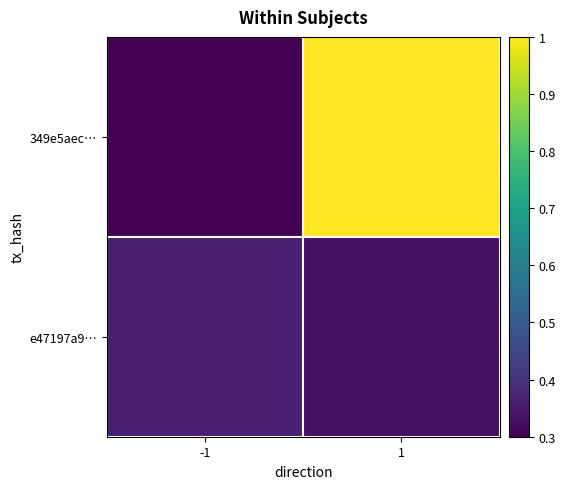

Reading left to right, what are all the values shown in this chart?

349e5aec…: -1=0.3	1=1.0
e47197a9…: -1=0.4	1=0.3